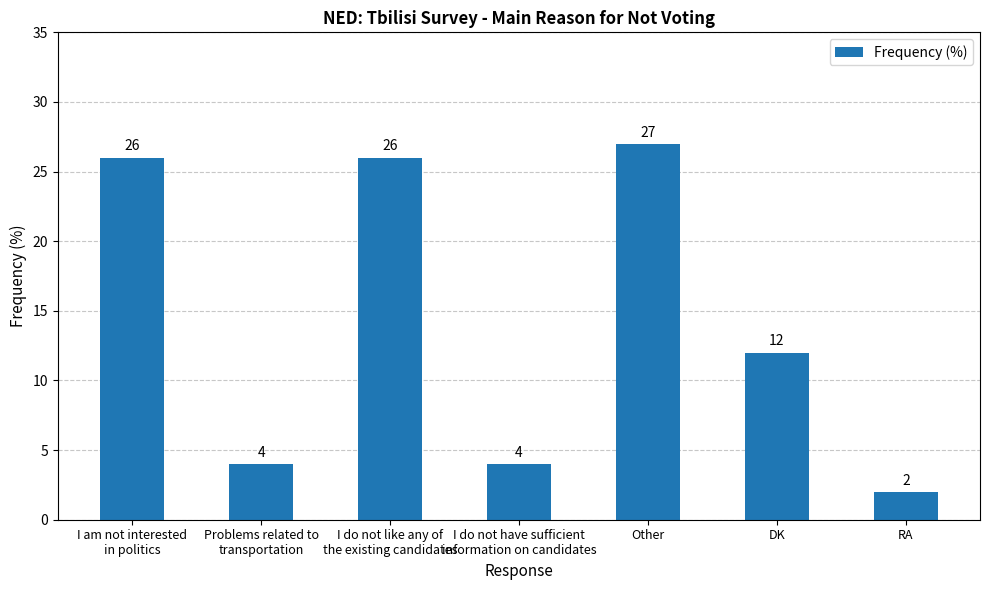

What is the minimum value shown in the chart?

2